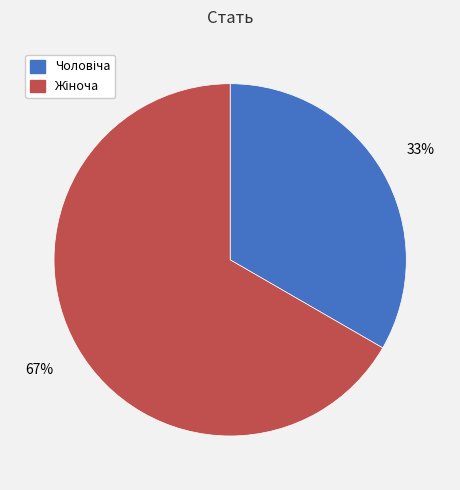

Does any single category account for the majority?

Yes